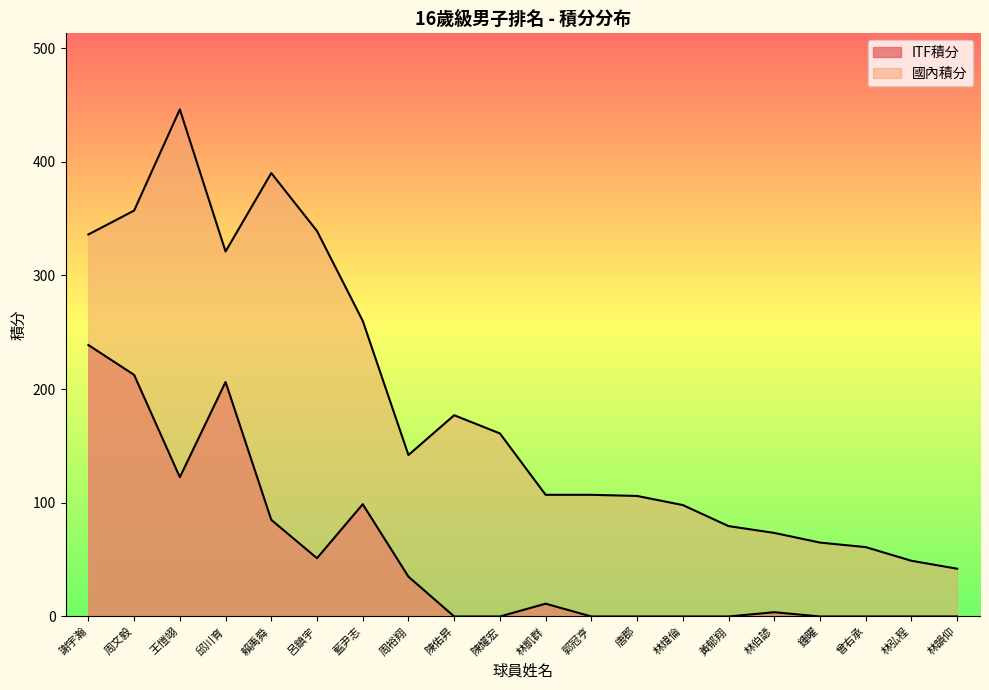

How many data points in 國內積分 are above 142?

9